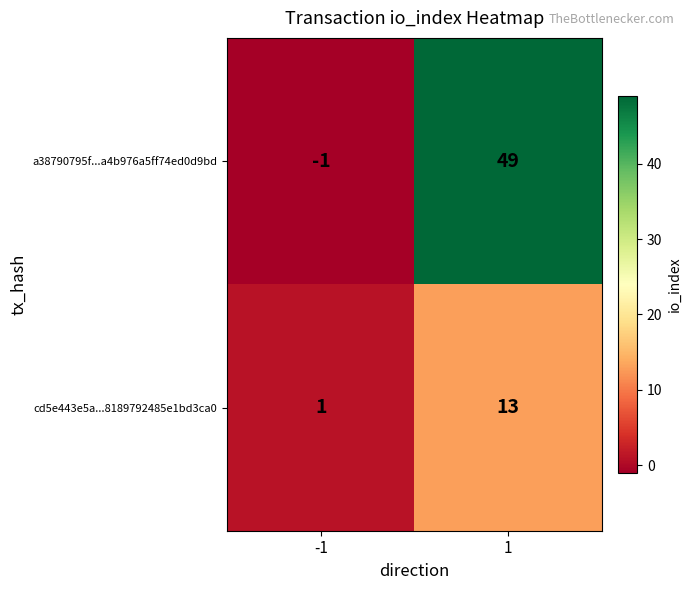

List the series in order of their overall mean, lowest first.

cd5e443e5a...8189792485e1bd3ca0, a38790795f...a4b976a5ff74ed0d9bd